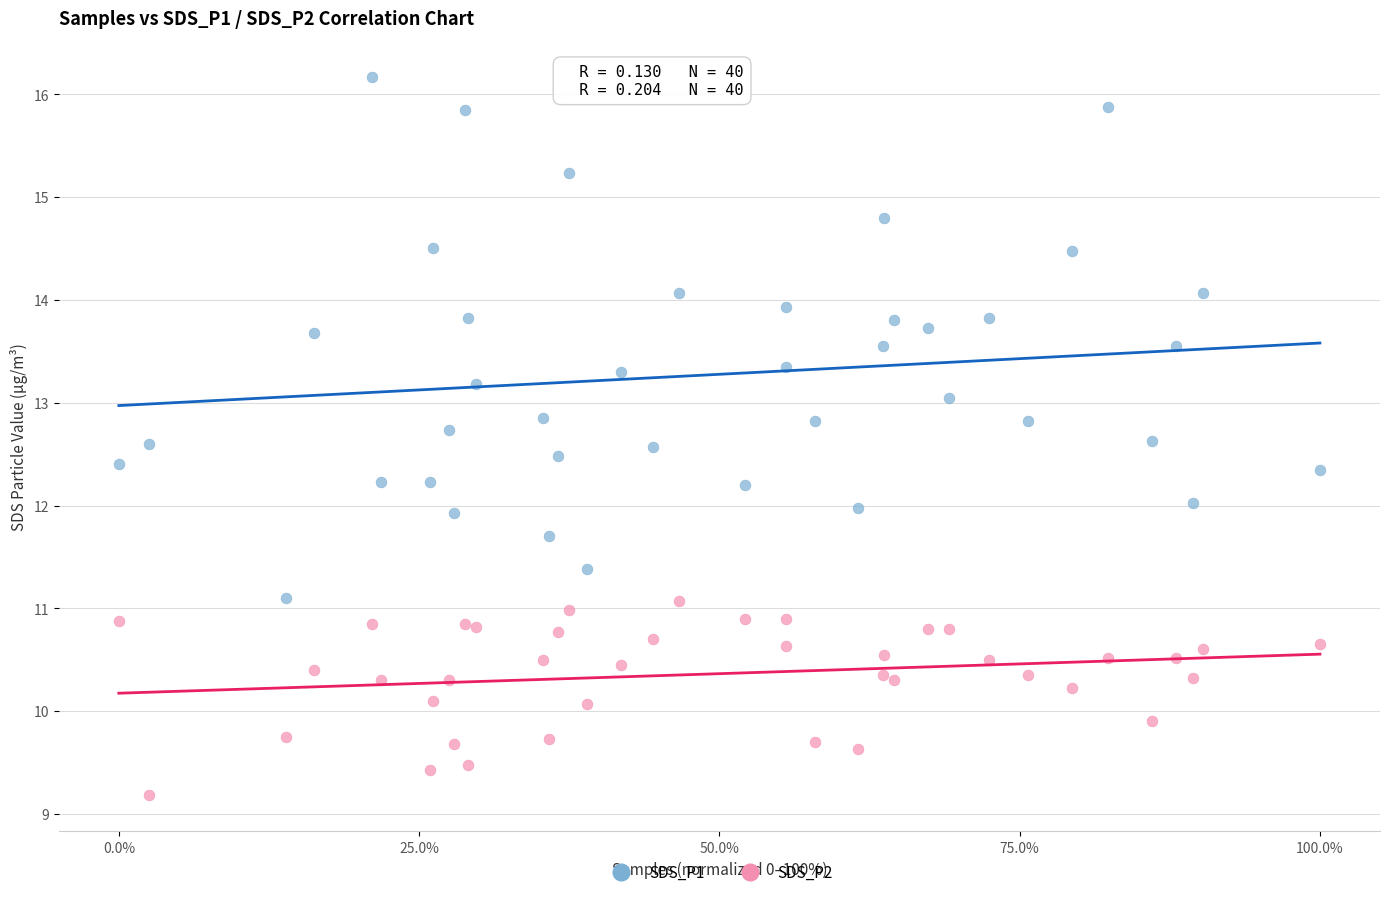

Which series contains the lowest Y value?

SDS_P2